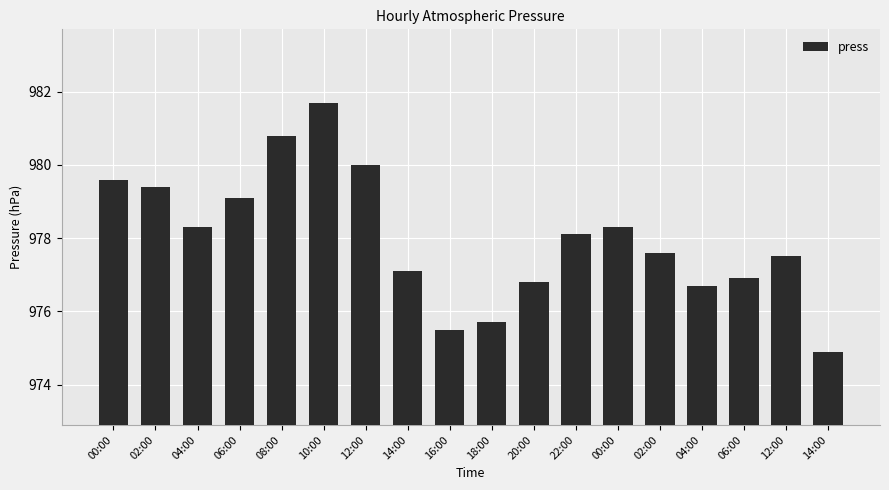

How many data points are less than 978?

9